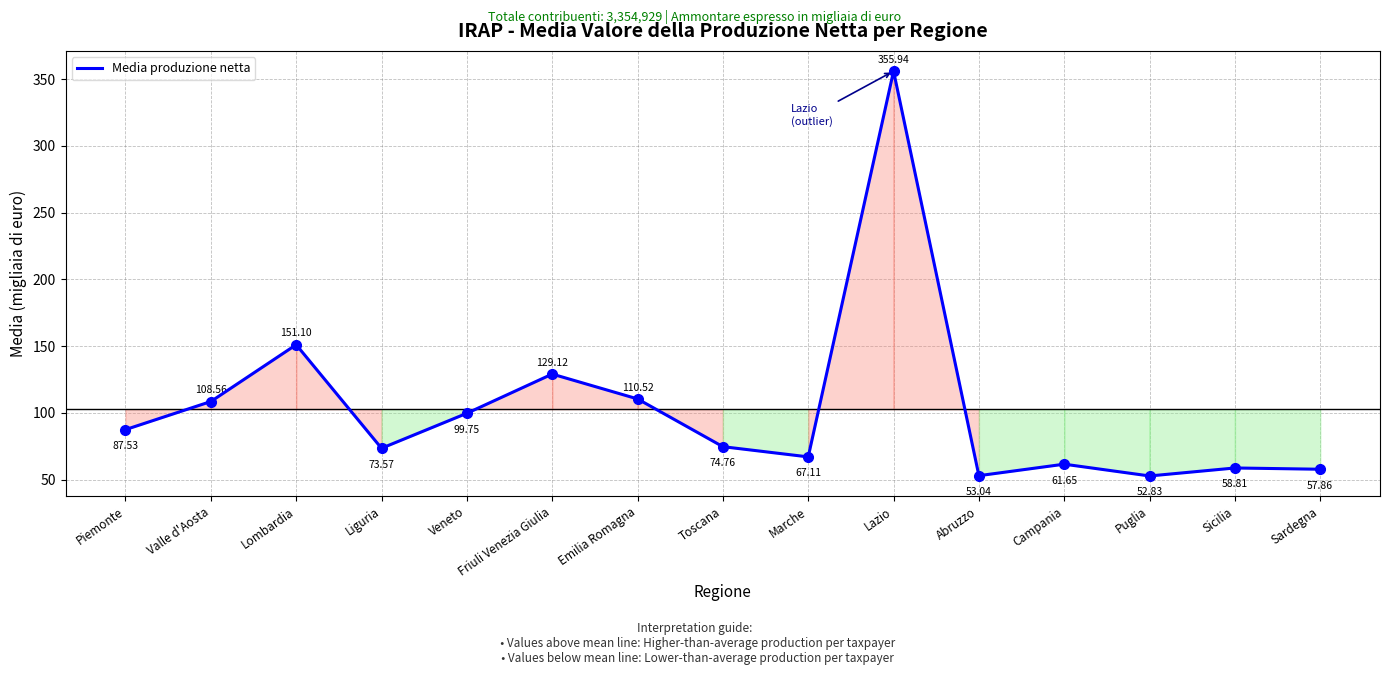

What is the difference between the values at Lombardia and Valle d'Aosta?

42.5